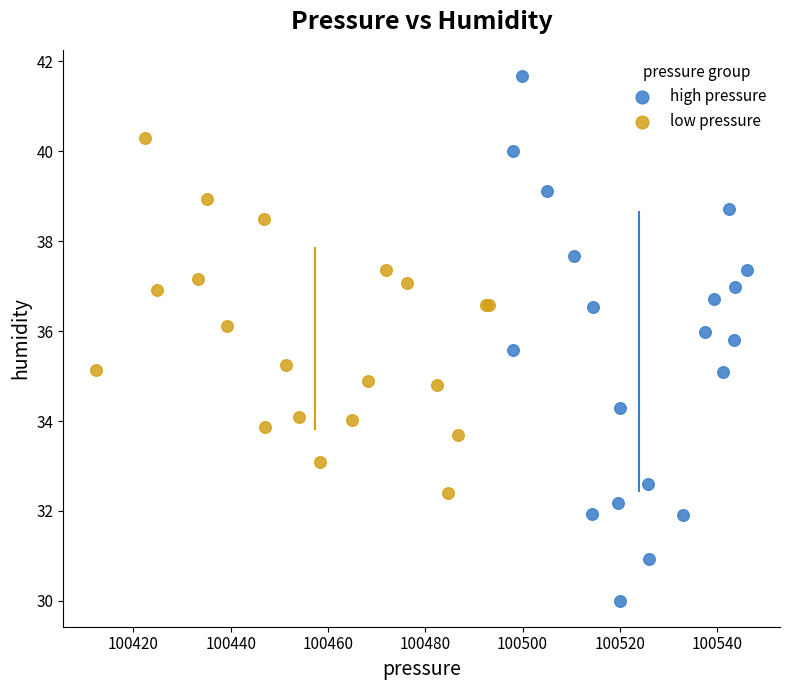

Which series reaches the minimum Y coordinate?

high pressure